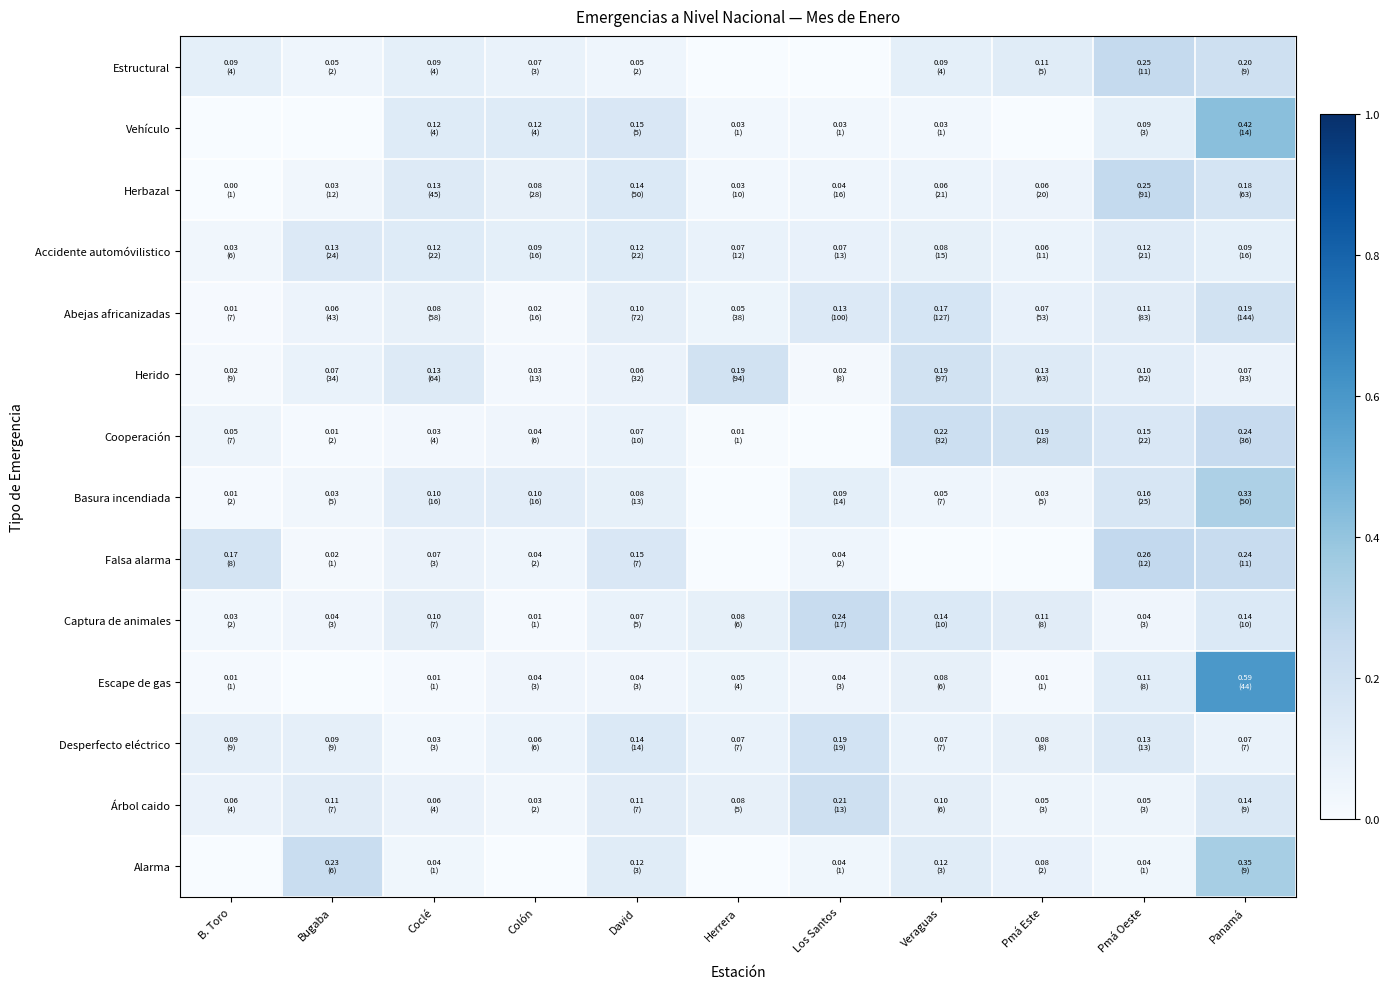

Between Panamá and David, which is larger?

Panamá